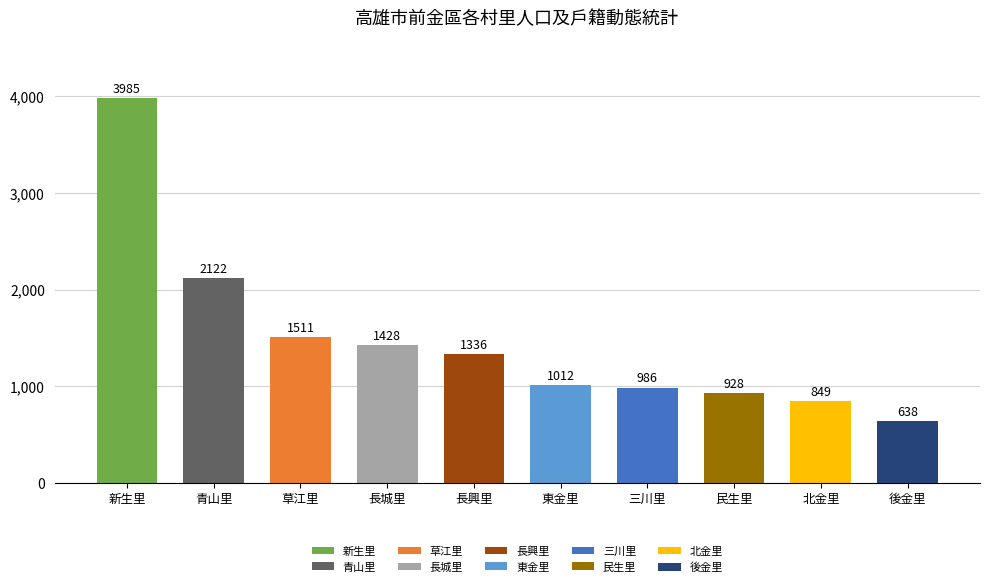

Is it true that the value at 三川里 is 986?

True